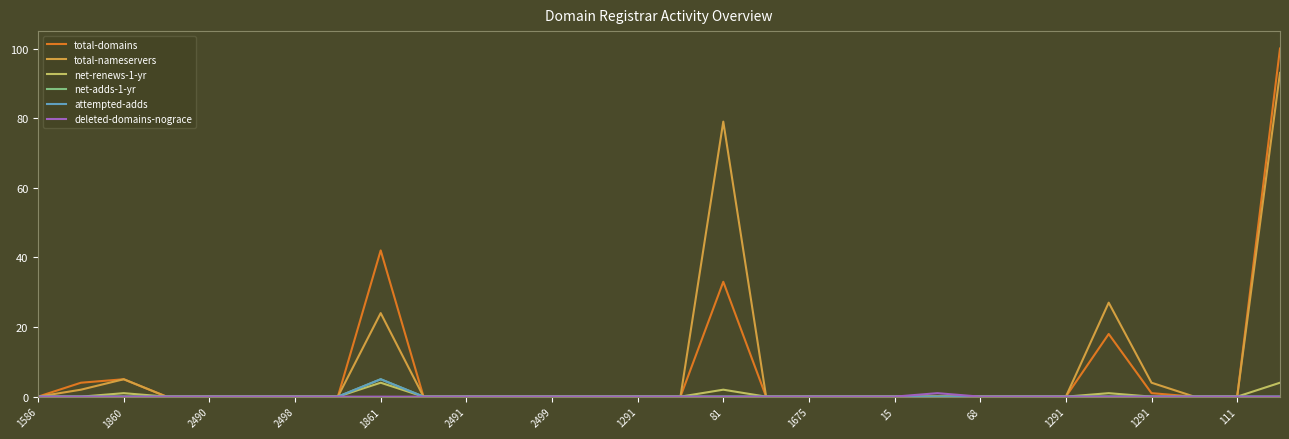

Does the chart display data point markers on the line(s)?

No